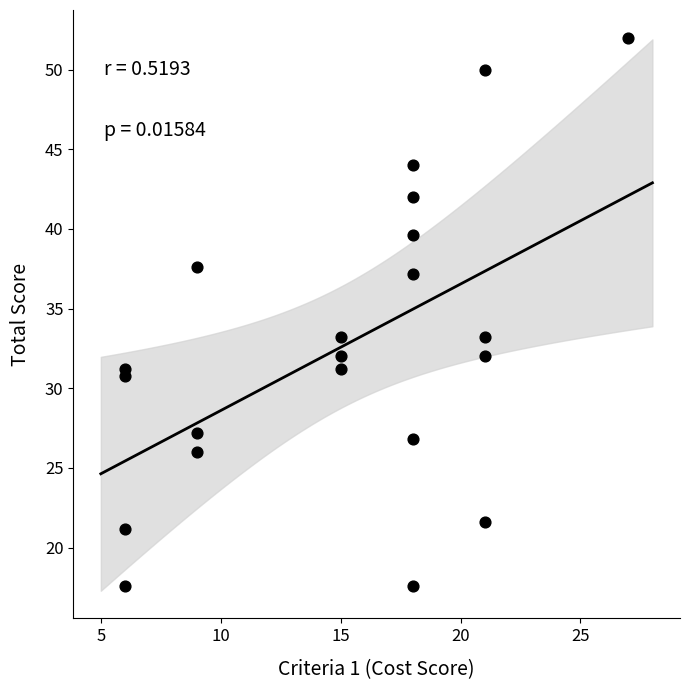

What is the range of X values (max minus min)?

21.0